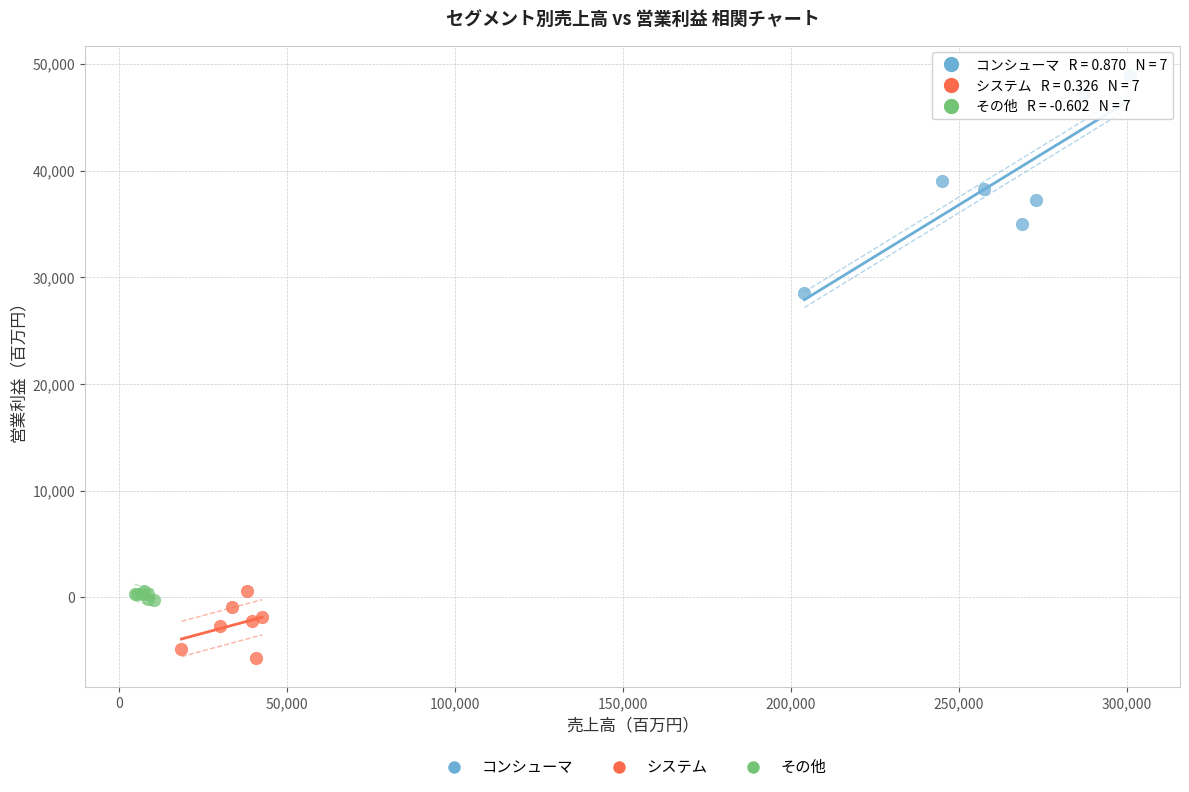

What are all the series names shown in the legend?

コンシューマ, システム, その他